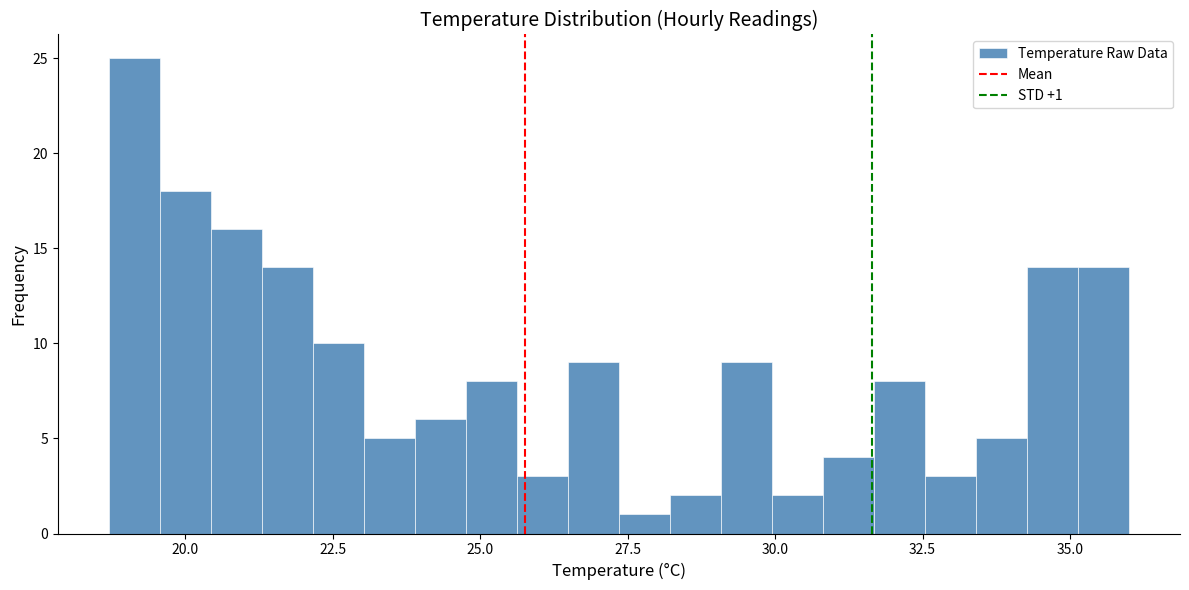

Around what value on the x-axis is the tallest bar? Give the approximate position of its centre, as read against the axis.

19.0